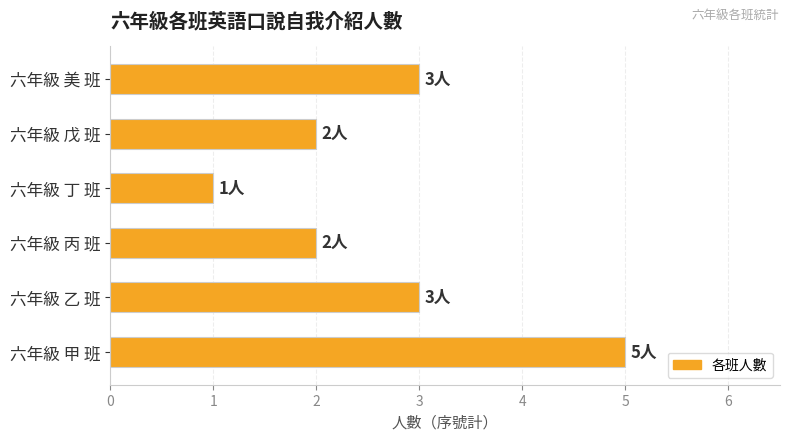

Which label corresponds to the smallest value in the chart?

六年級 丁 班